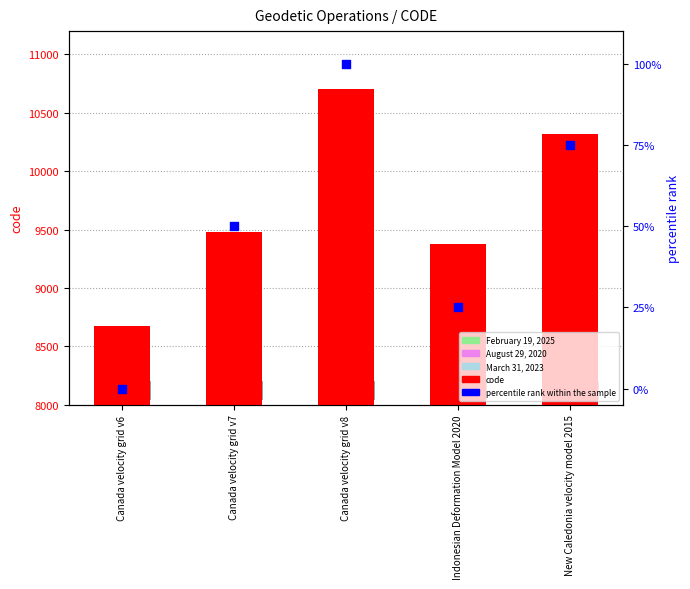

At which category is the sum across all series the highest?

Canada velocity grid v8